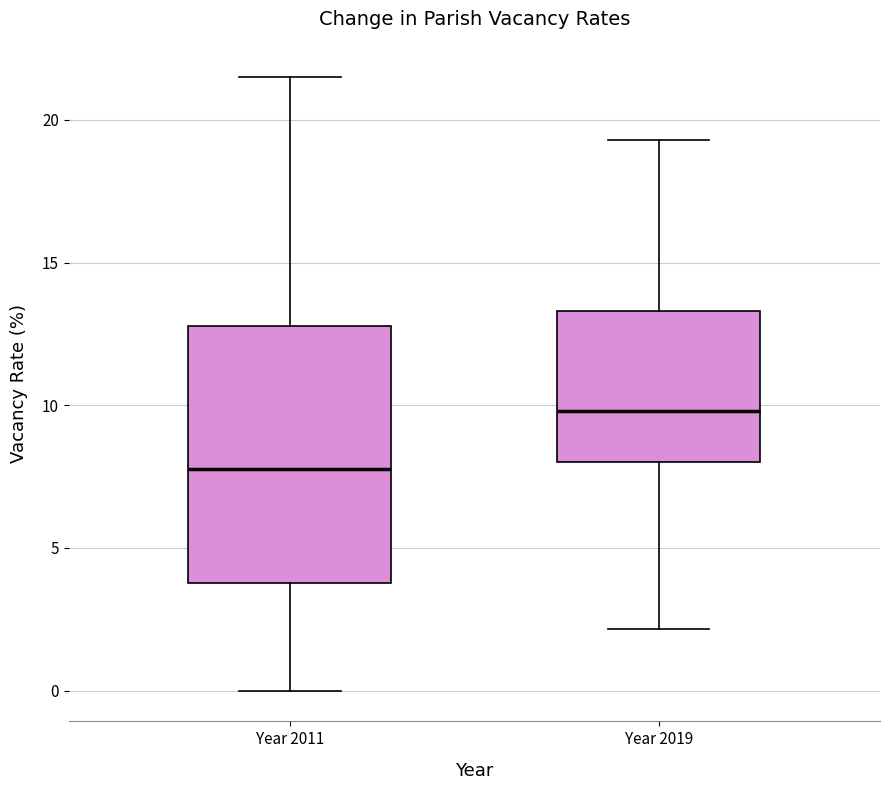

Comparing the boxes themselves (not the whiskers), which one is the tallest?

Year 2011